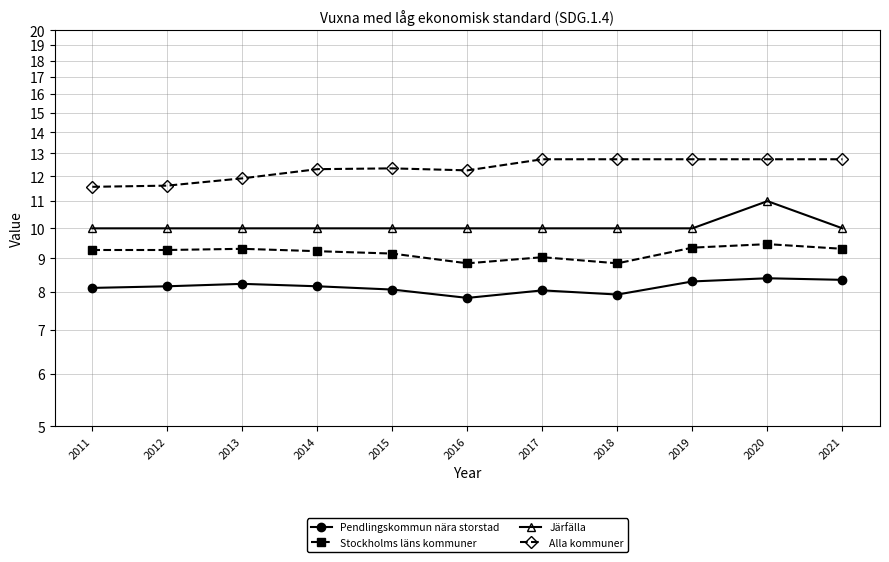

Does the chart display data point markers on the line(s)?

Yes